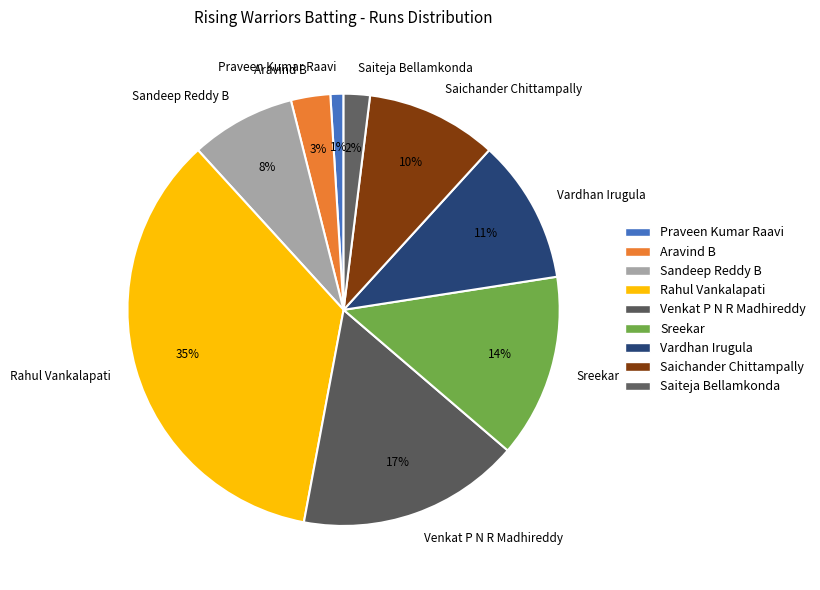

Which category has the smallest portion of the pie?

Praveen Kumar Raavi